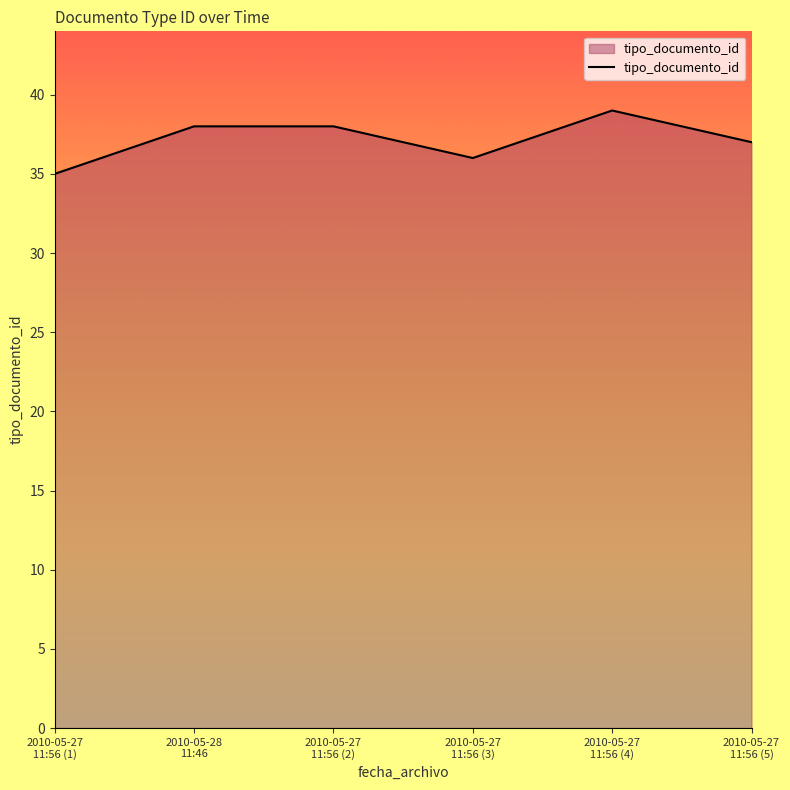

Count the number of categories in the chart.

6